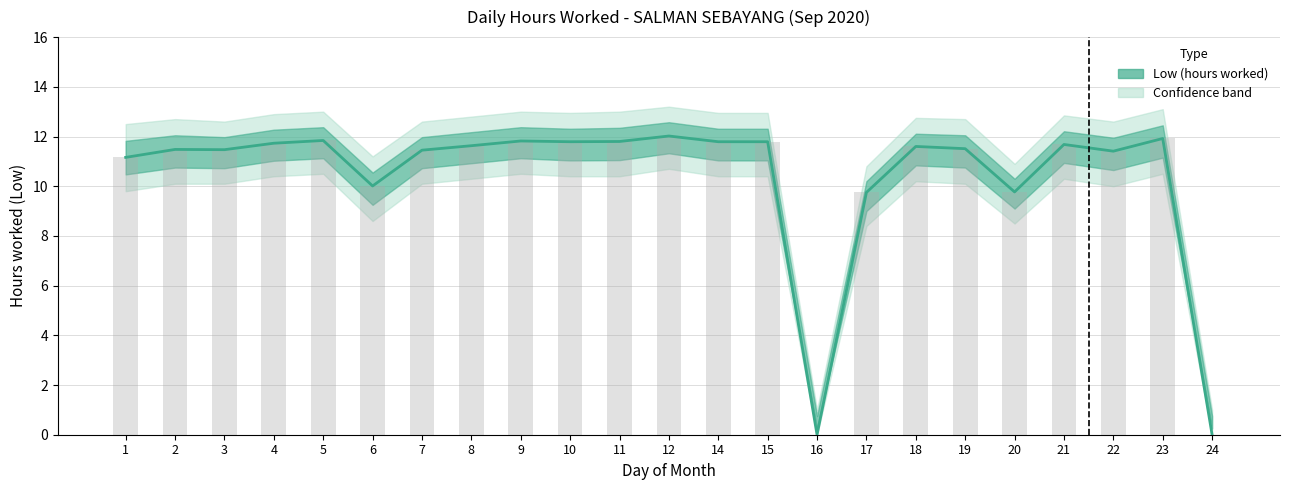

What value does the Low (hours worked) series have at 21?

11.7